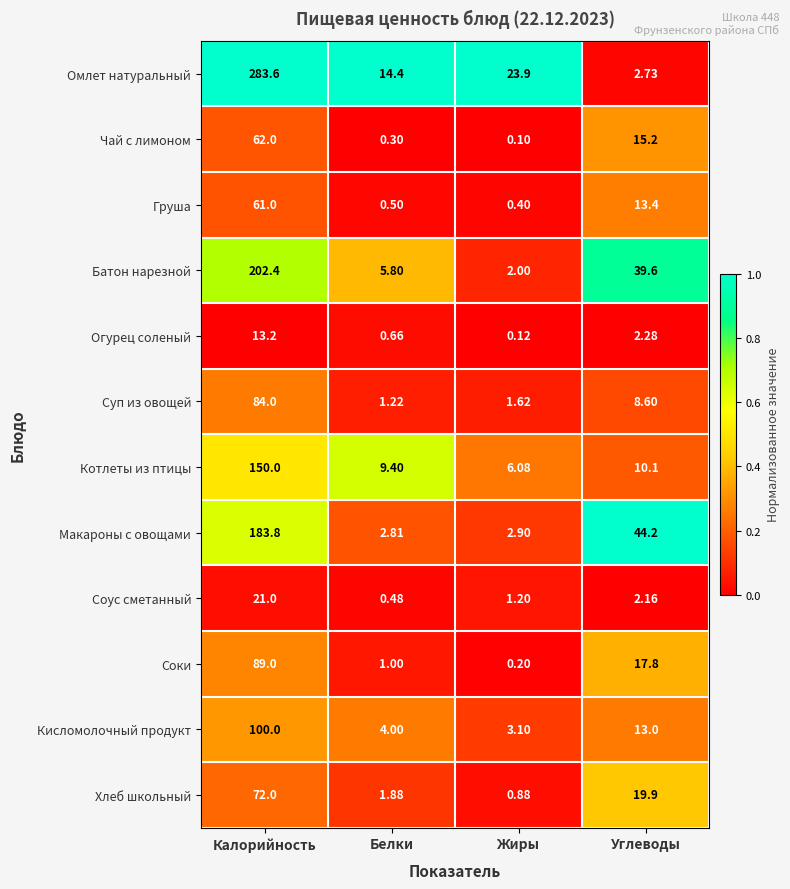

Where is Огурец соленый nearest to the value 6?

Углеводы